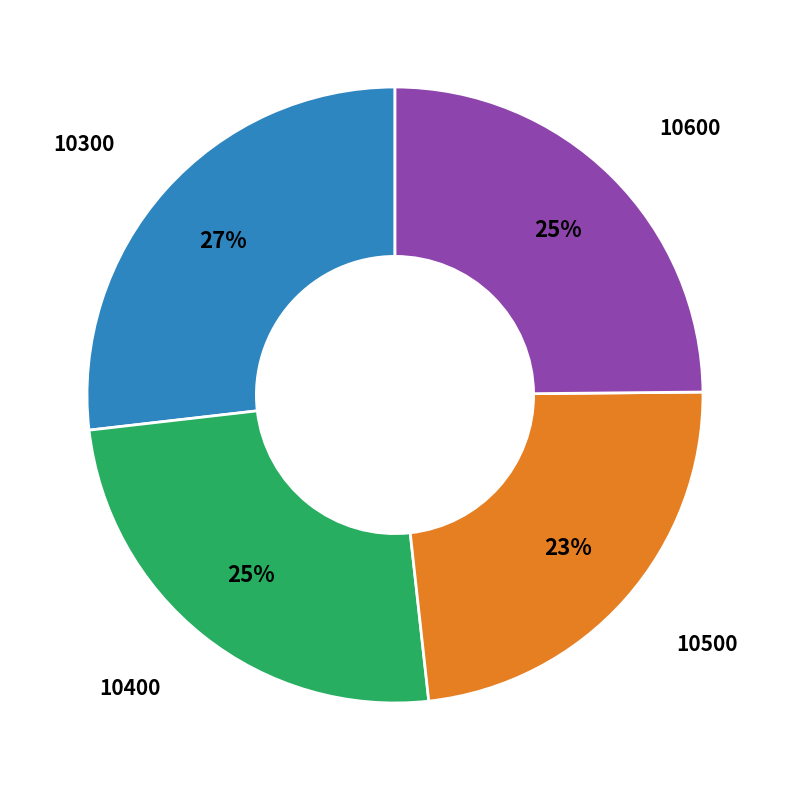

Does any single category account for the majority?

No